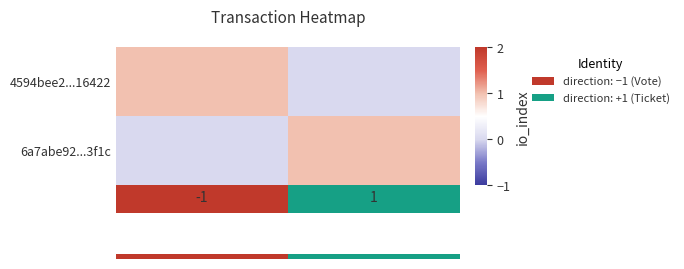

Reading left to right, list all the values displayed in this chart.

4594bee2...16422: -1=1	1=0
6a7abe92...3f1c: -1=0	1=1